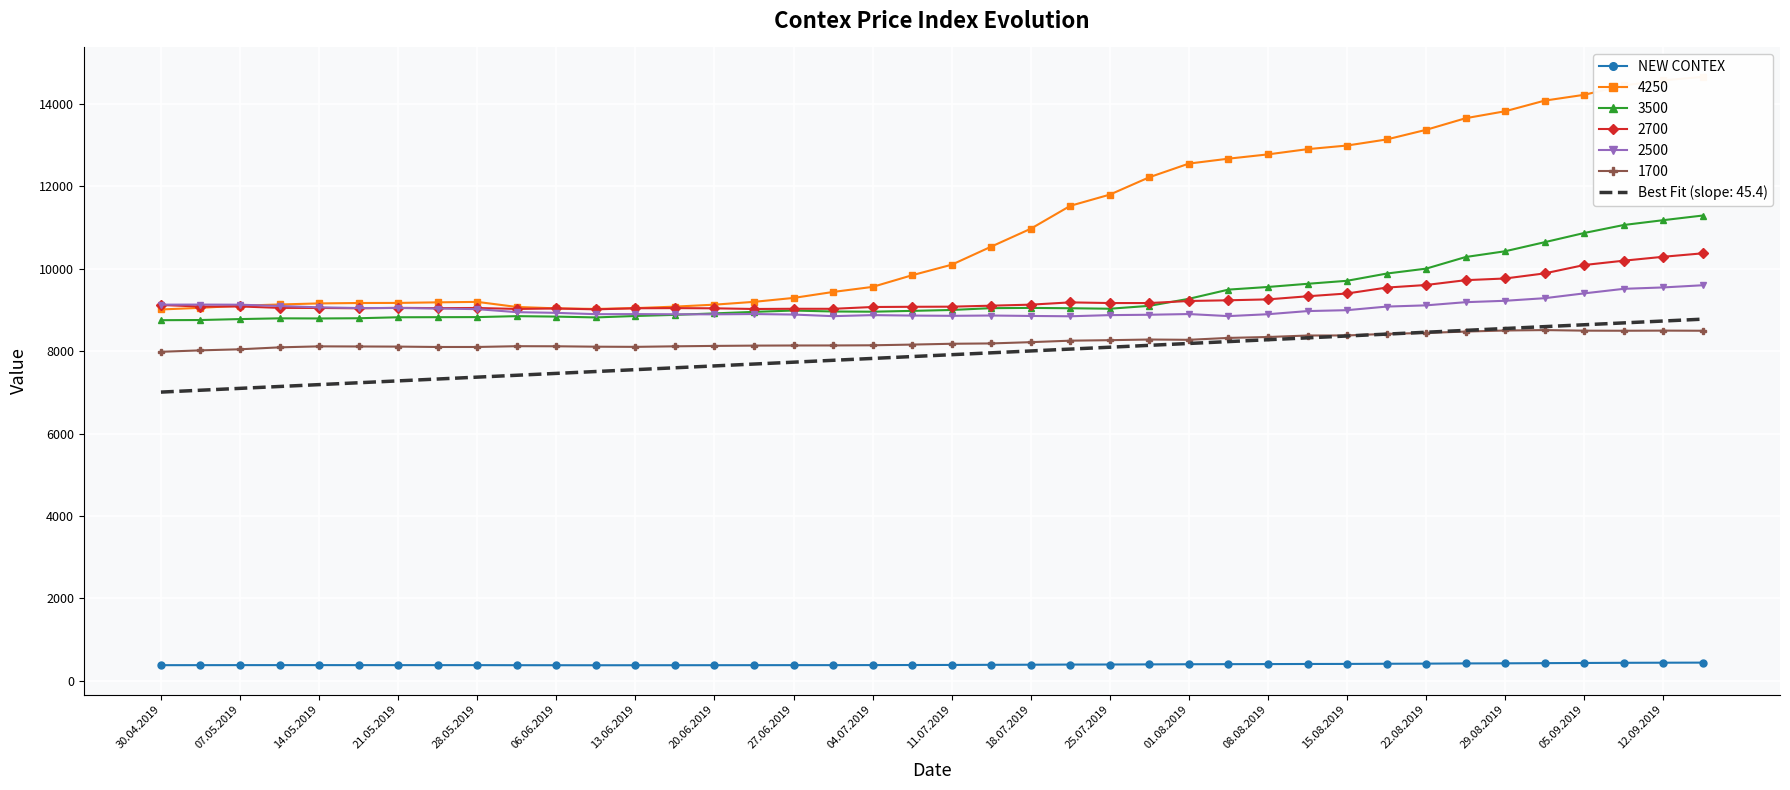

What is the highest value of the 2500 series?

9598.0